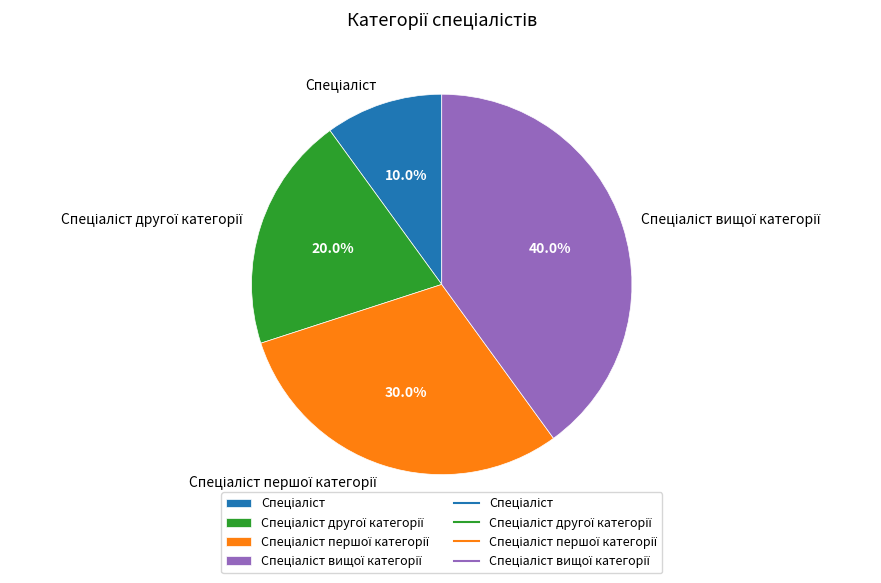

Is there a majority slice in this chart?

No